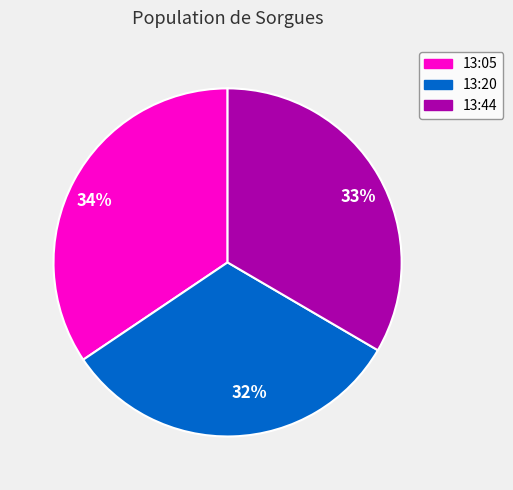

Rank the categories by value from highest to lowest.

13:05, 13:44, 13:20